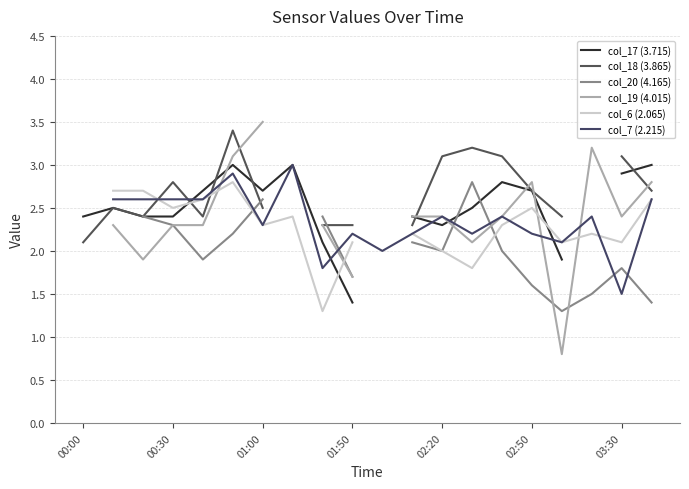

The value of col_20 (4.165) at 02:20 is 2.0. True or false?

True